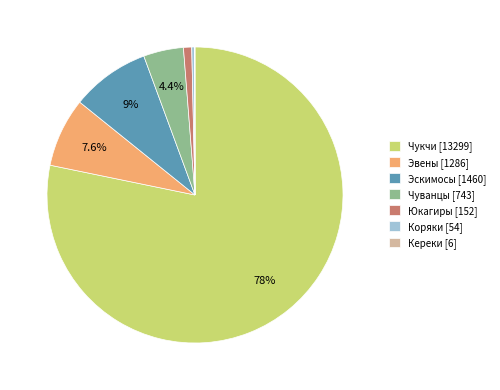

Which category has the biggest portion of the pie?

Чукчи [13299]